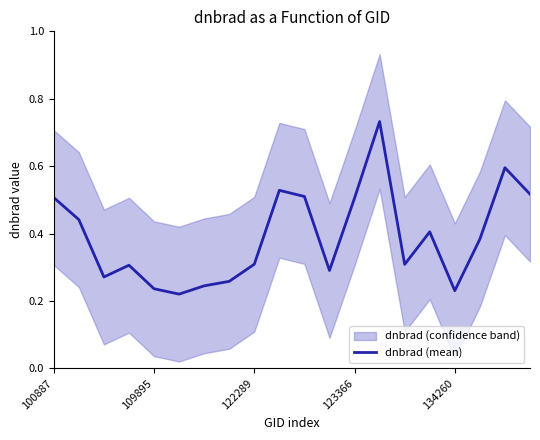

How many data points does each series have?

20